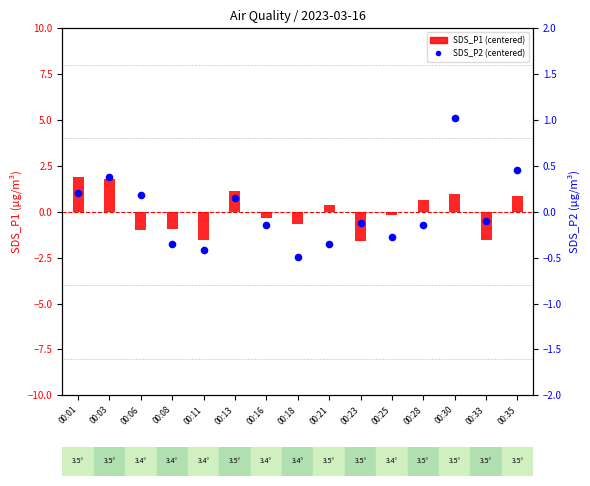

What are all the series names shown in the legend?

SDS_P1, SDS_P2